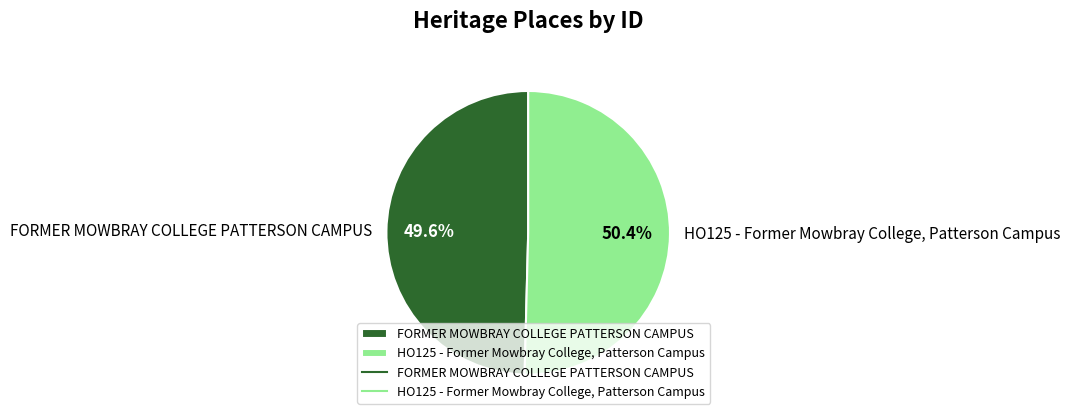

How many segments does this pie chart have?

2